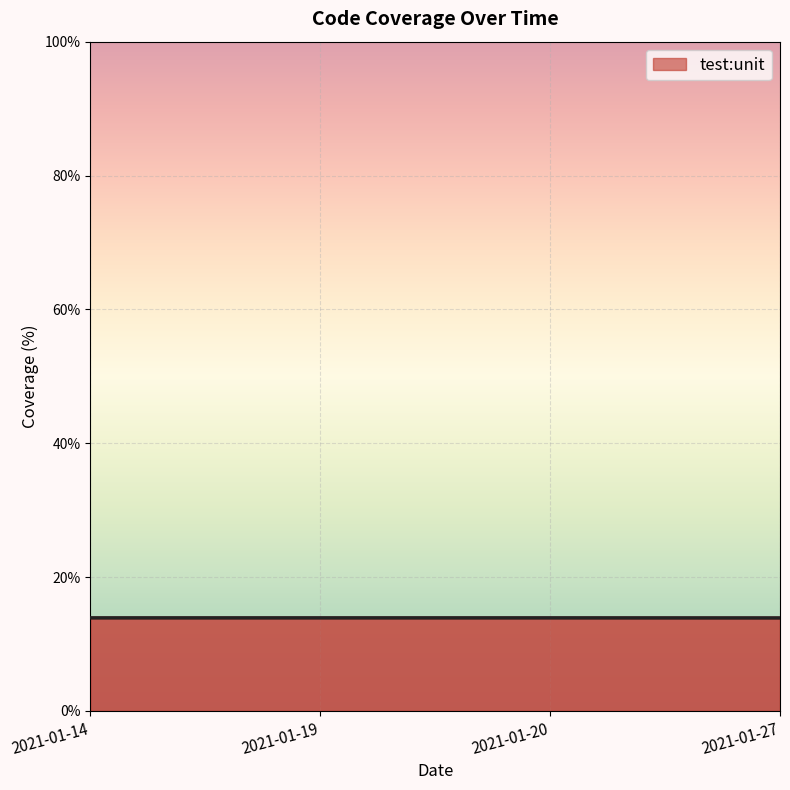

List the labels in order of value, smallest first.

2021-01-27, 2021-01-14, 2021-01-19, 2021-01-20